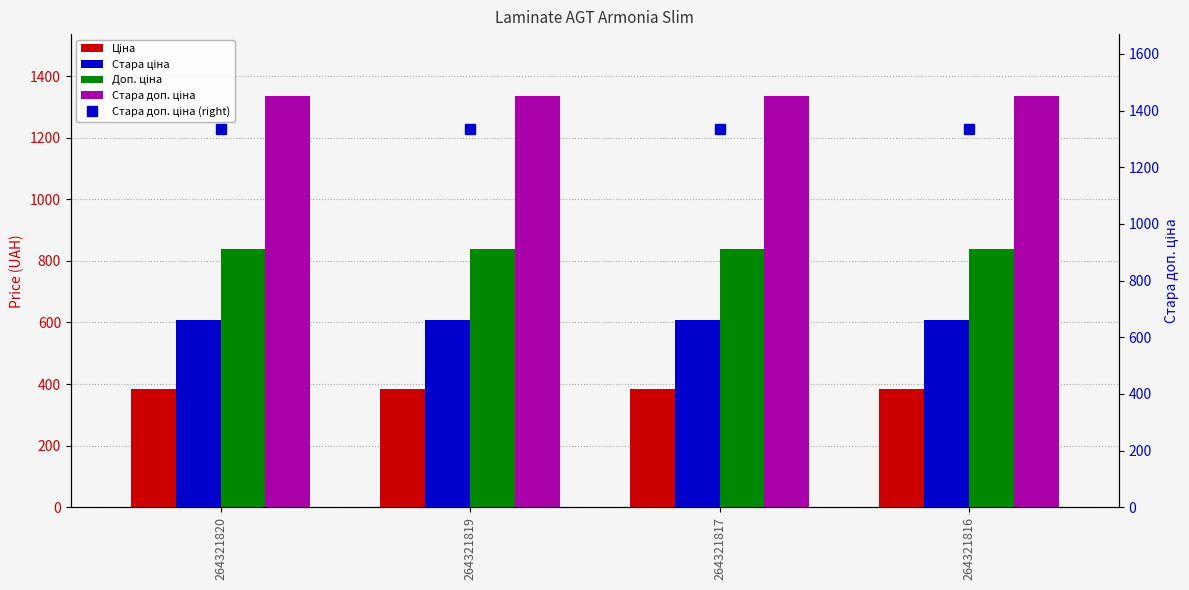

Where is Стара доп. ціна (right) nearest to the value 1335?

264321820